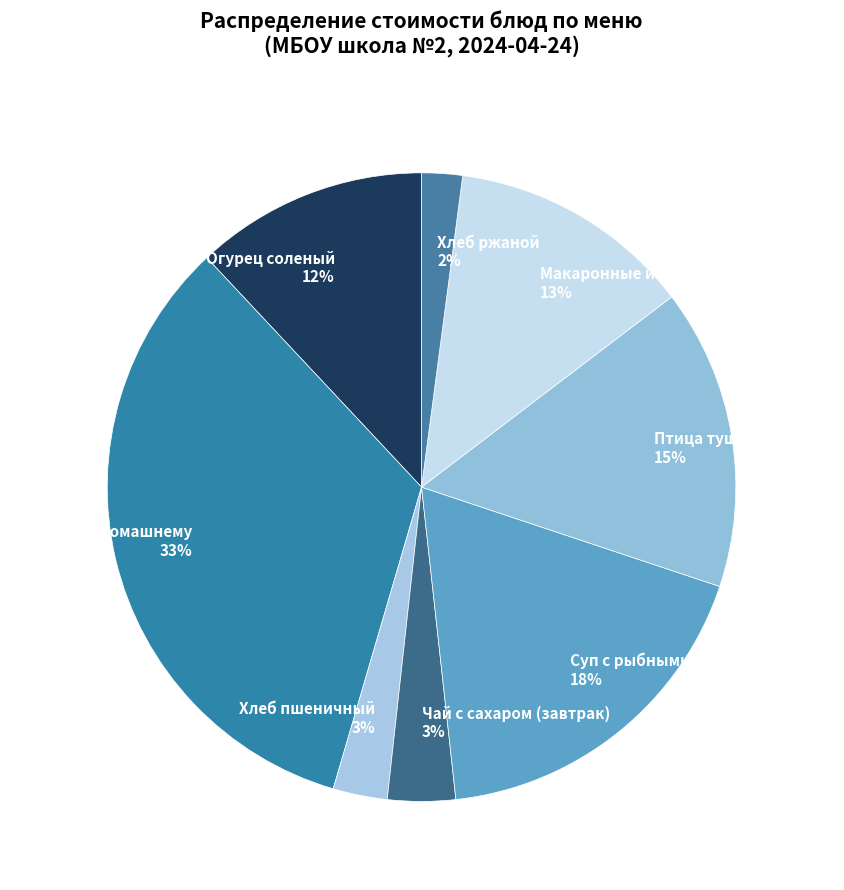

How many segments does this pie chart have?

8